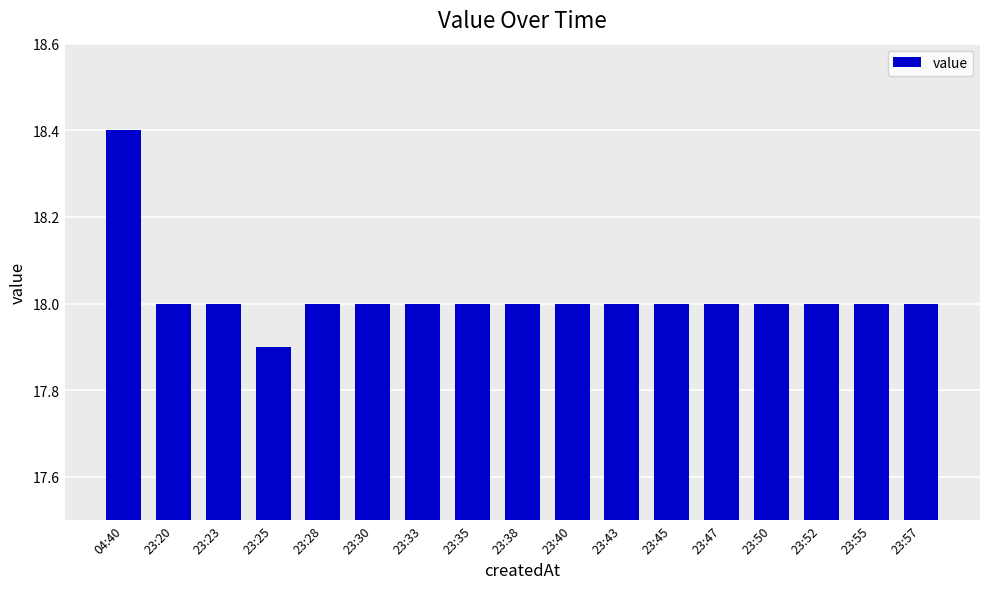

Reading left to right, transcribe all the data shown in this chart.

18.4	18.0	18.0	17.9	18.0	18.0	18.0	18.0	18.0	18.0	18.0	18.0	18.0	18.0	18.0	18.0	18.0